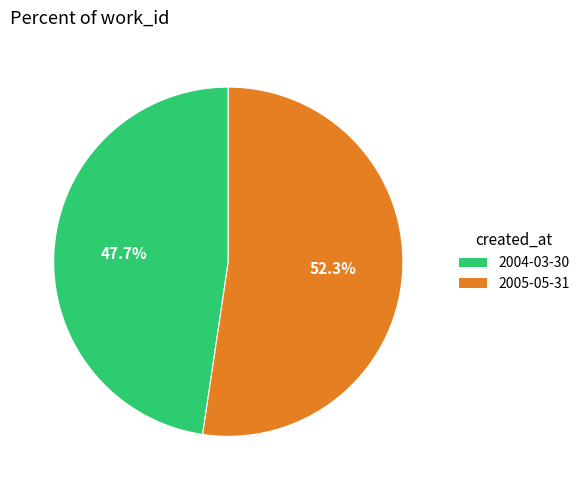

Which slice is the smallest?

2004-03-30